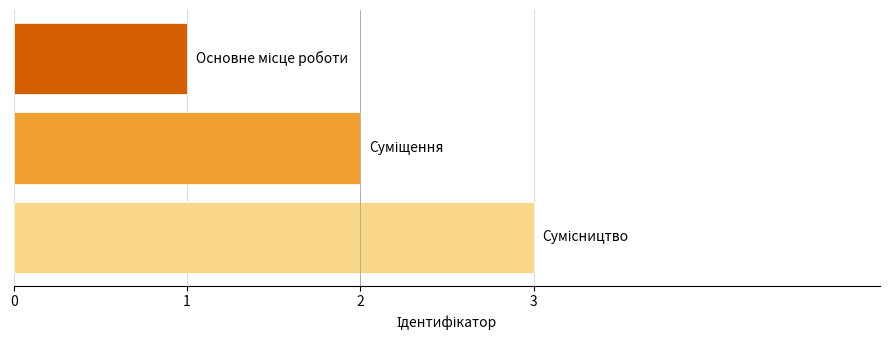

What is the sum of all values?

6